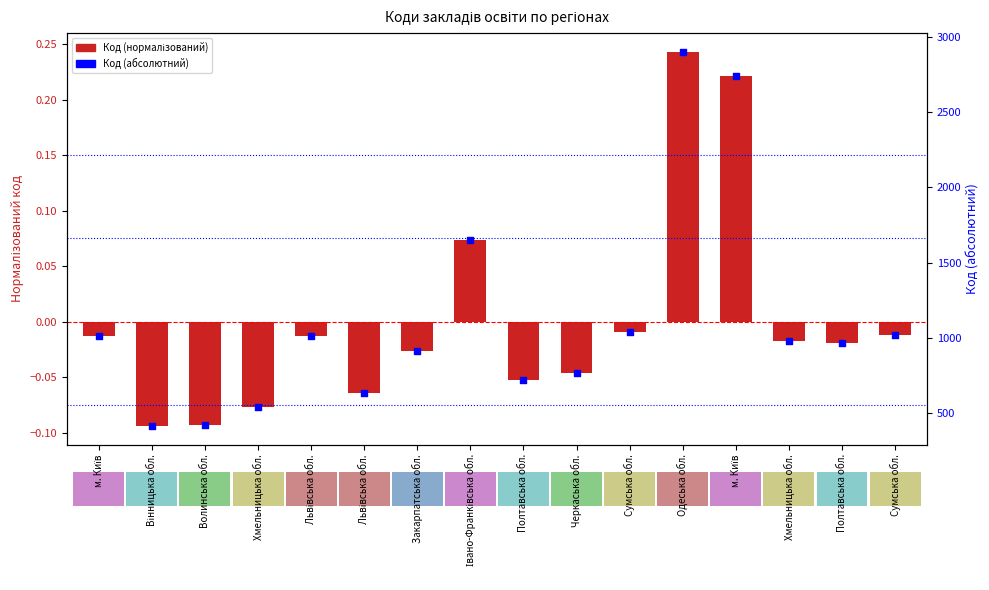

What are all the series names shown in the legend?

Код (нормалізований), Код (абсолютний)